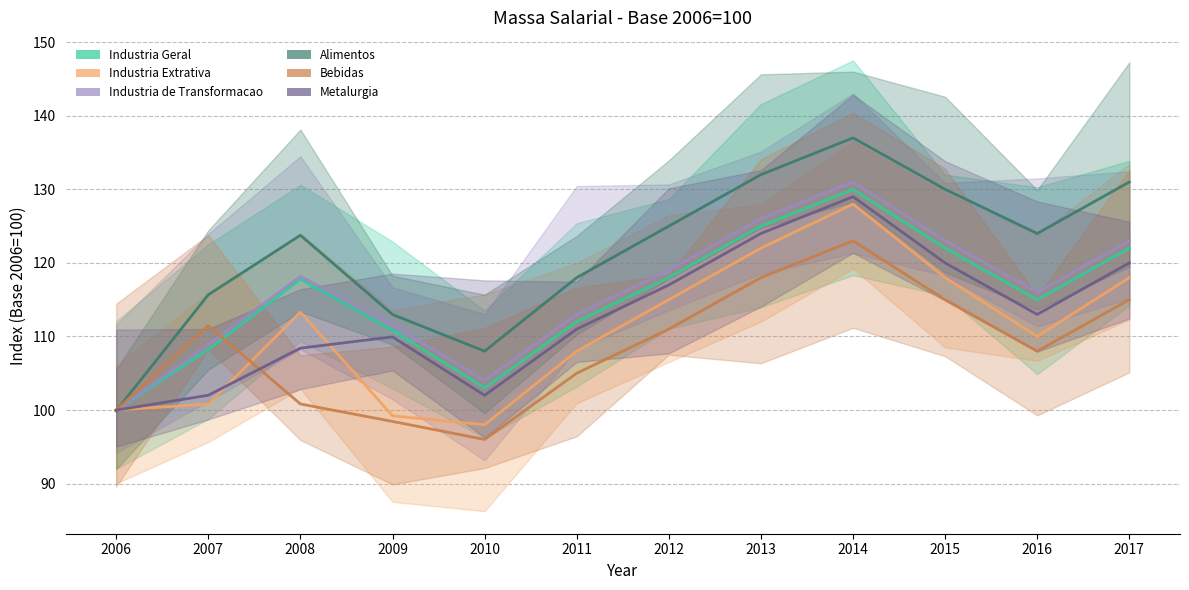

Which series ends up on top after the final intersection of Metalurgia and Bebidas?

Metalurgia